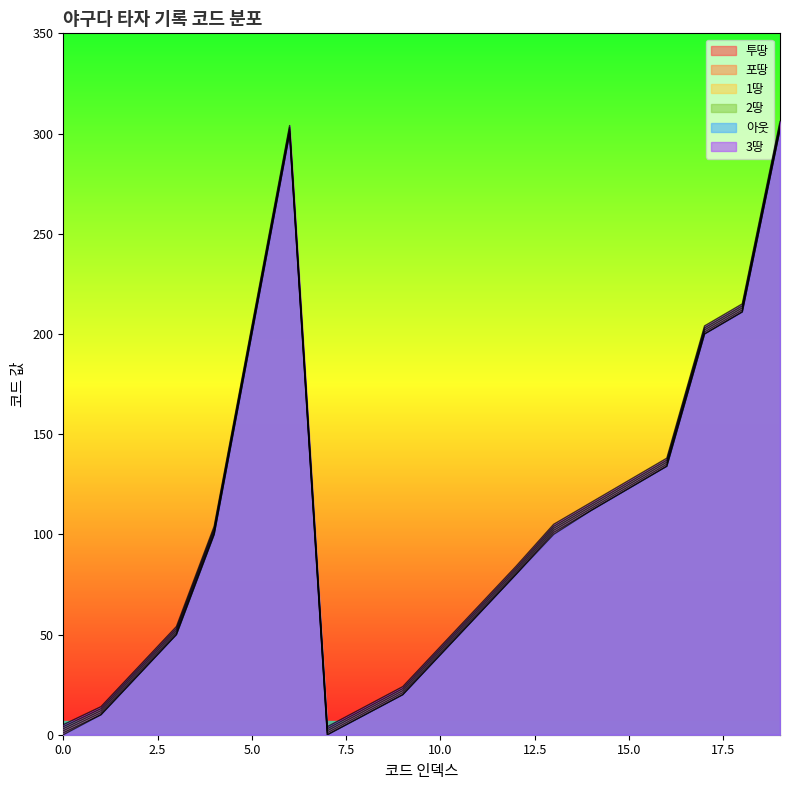

True or false: 1땅 and 아웃 intersect in this chart.

False